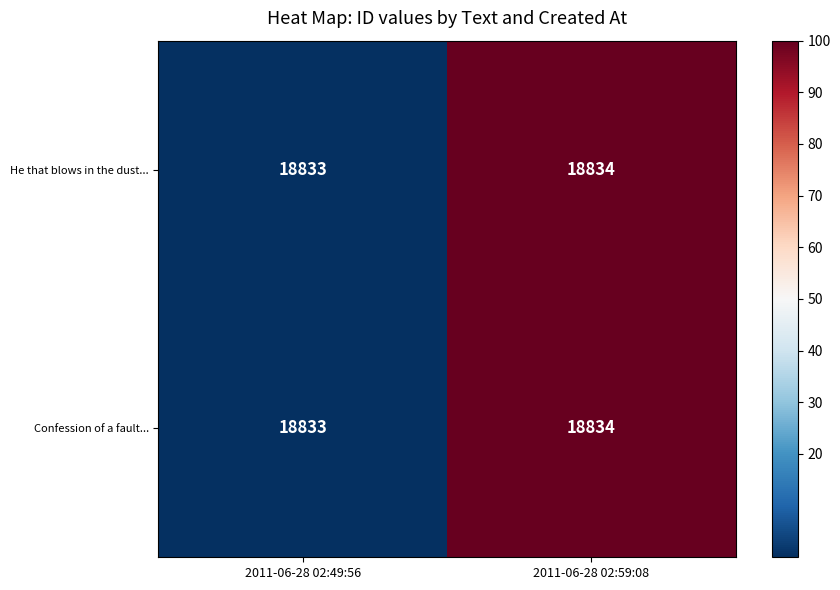

What is the total value across all series at 2011-06-28 02:49:56?

37666